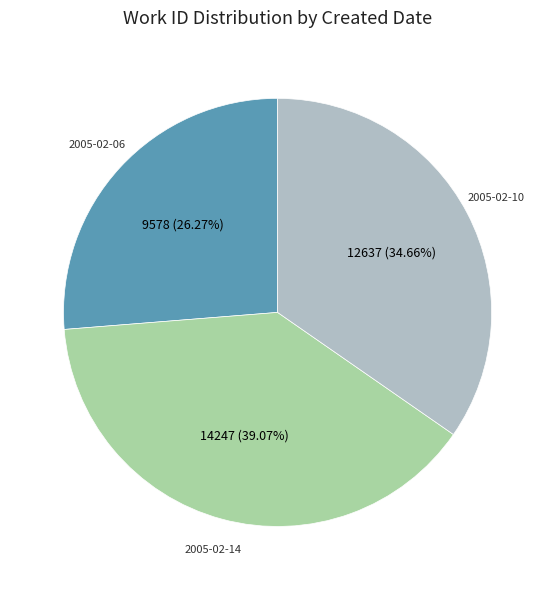

Is there a majority slice in this chart?

No